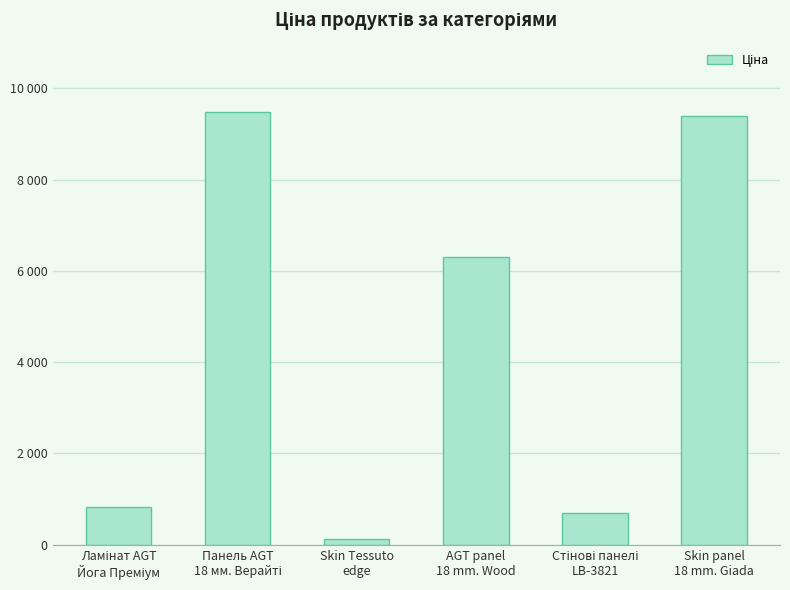

What is the average value?

4466.6